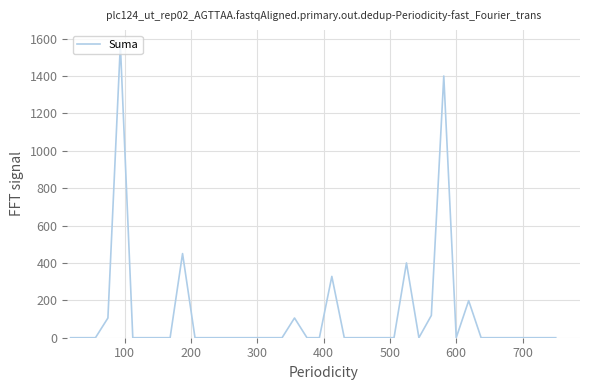

Is this an area chart (filled region under the line)?

No